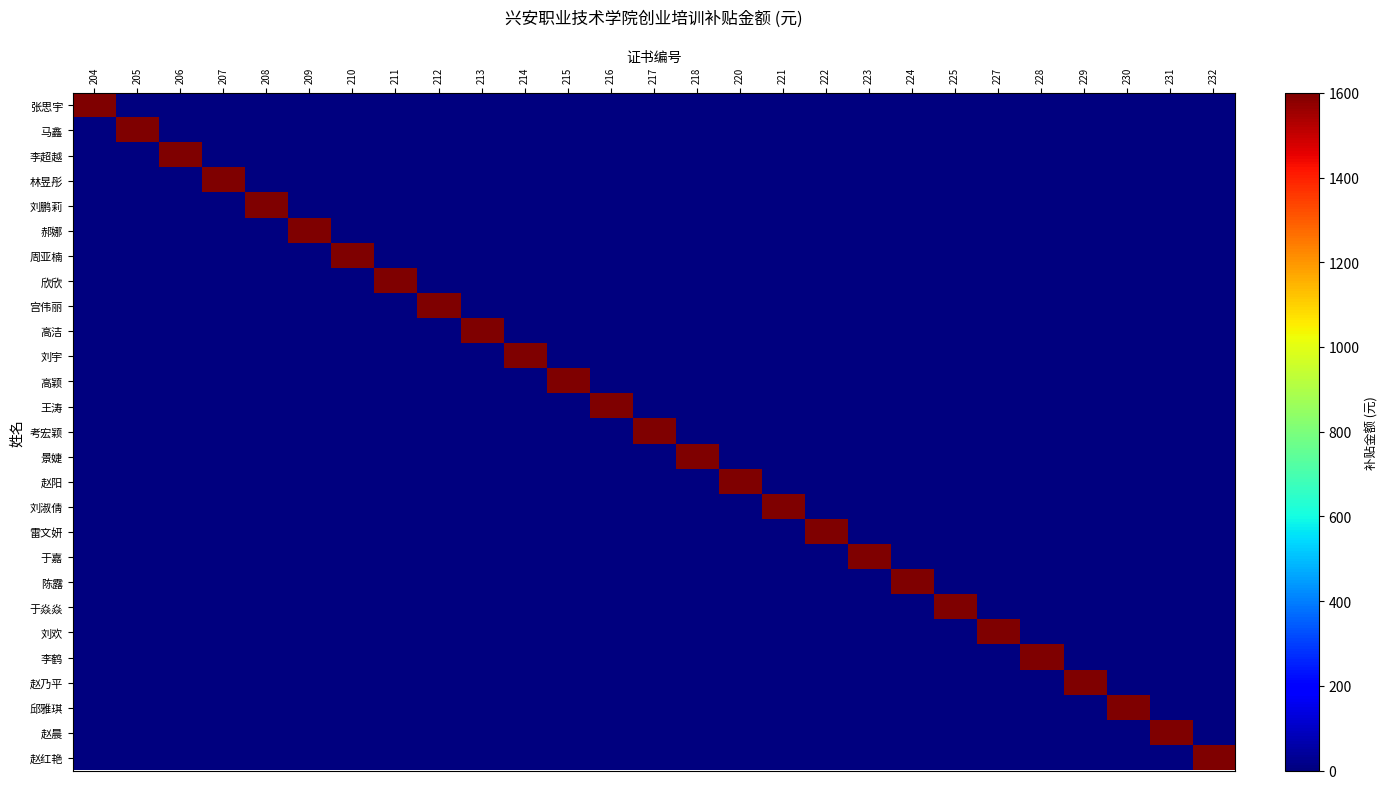

Between 204 and 218, which series saw the biggest shift?

张思宇